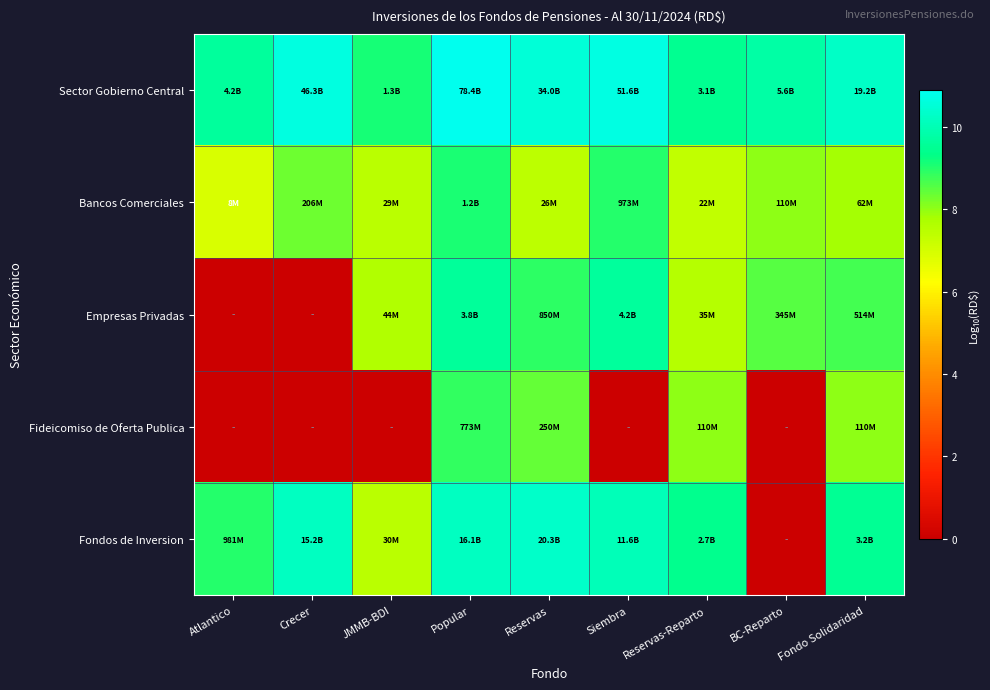

At how many categories does at least one series exceed 1?

9